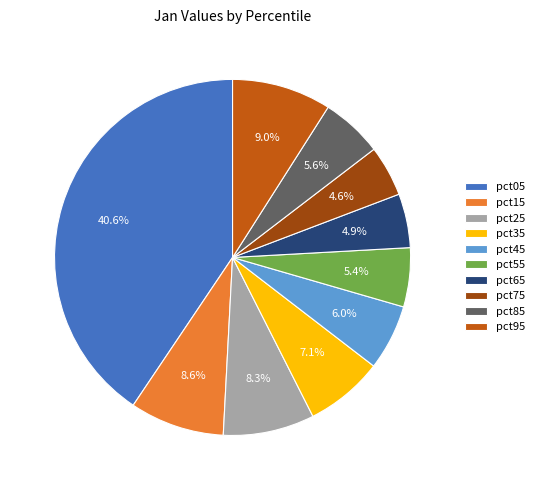

To the nearest percent, what percentage of the pie is pct25?

8%